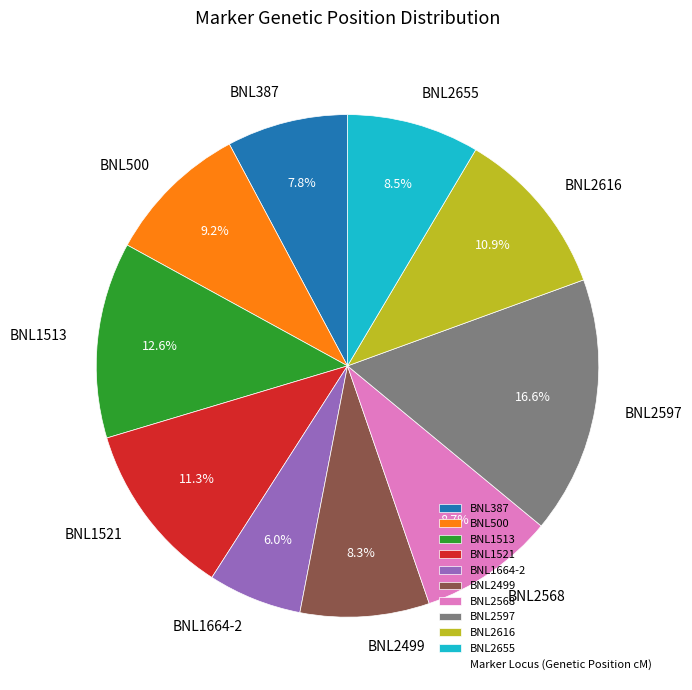

To the nearest percent, what is the combined percentage of BNL387 and BNL1521?

19%